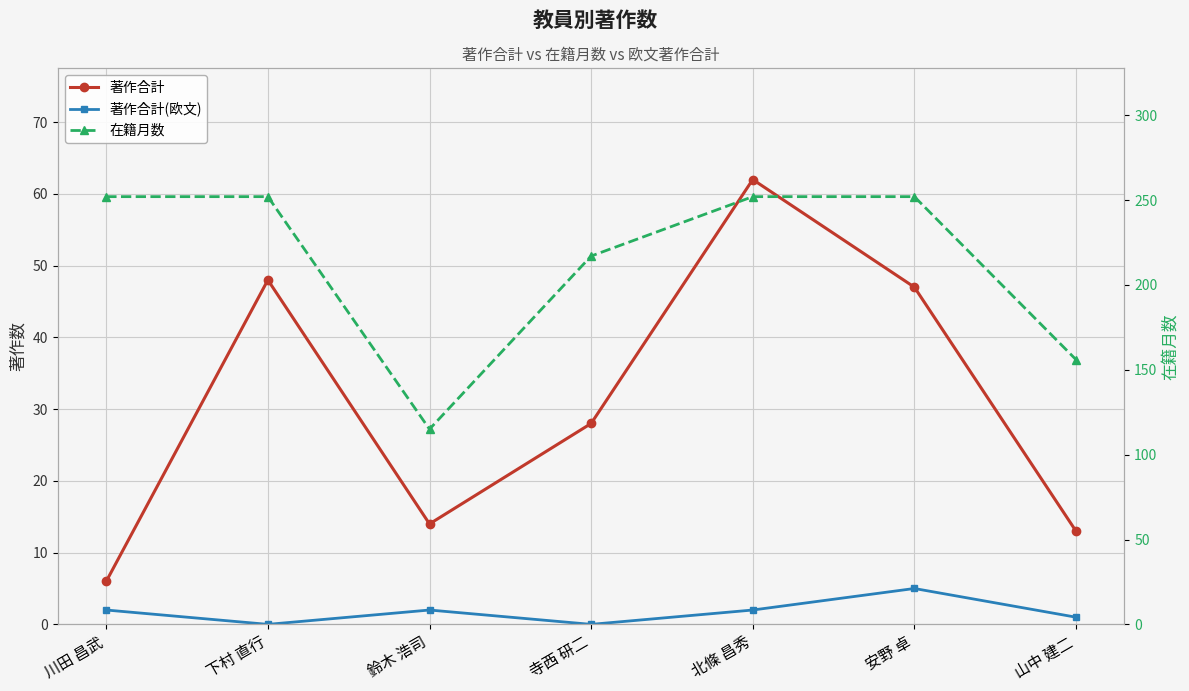

List the series in order of their peak value, lowest first.

著作合計(欧文), 著作合計, 在籍月数